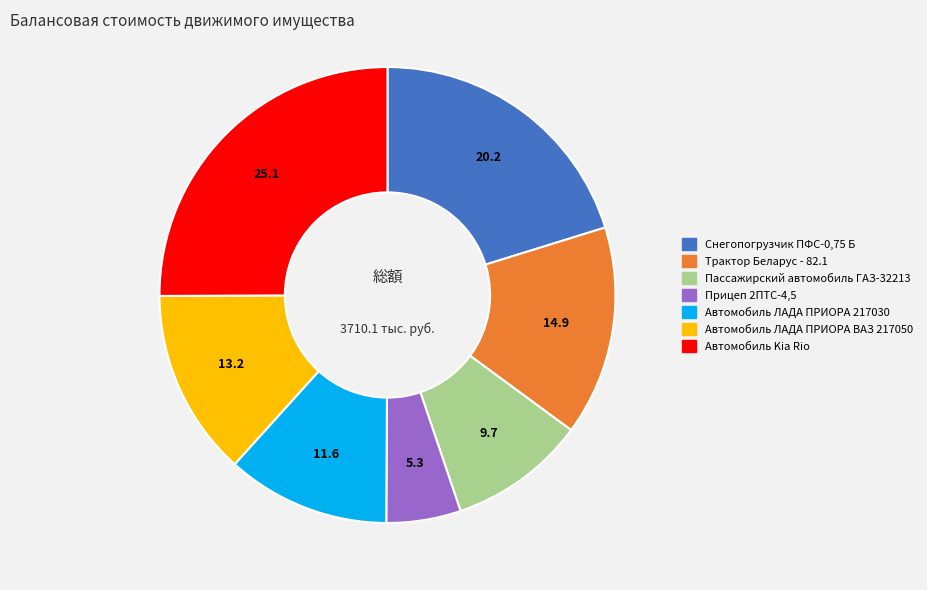

Approximately how many times larger is the value at Прицеп 2ПТС-4,5 compared to Пассажирский автомобиль ГАЗ-32213?

0.5